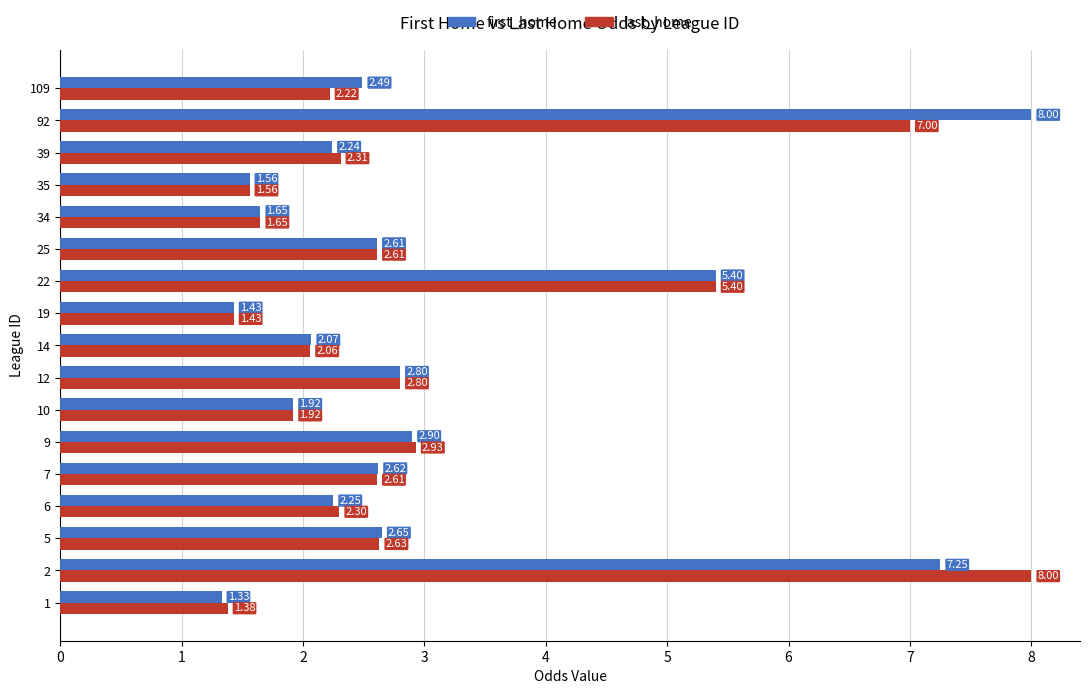

What is the average value of the first_home series?

3.0